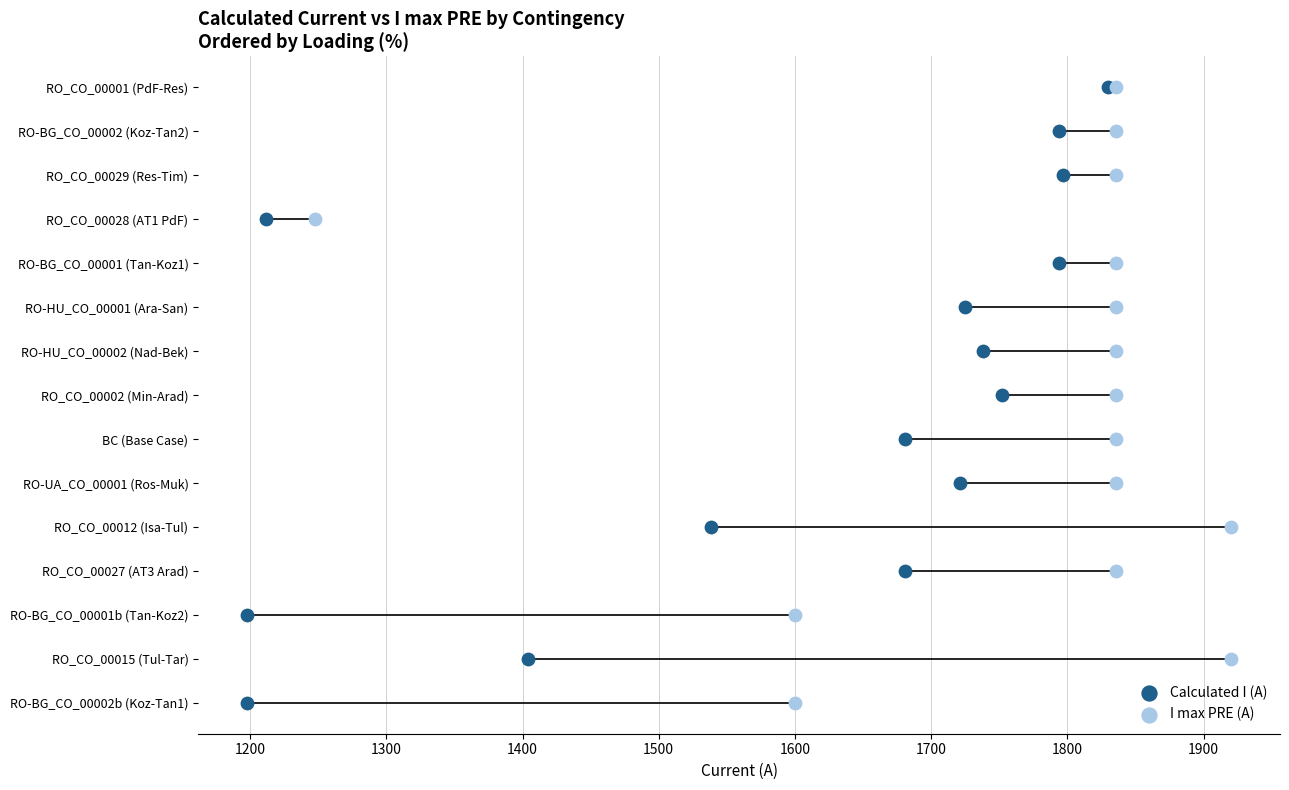

What are all the series names shown in the legend?

Calculated I (A), I max PRE (A)